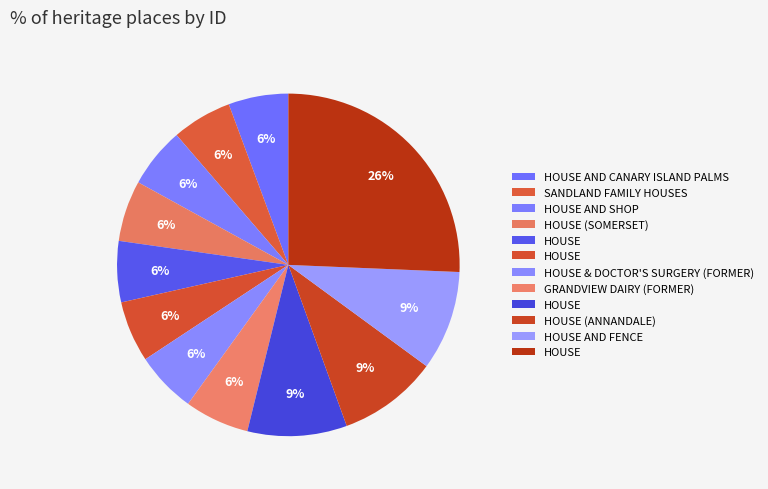

How many slices are in this pie chart?

12